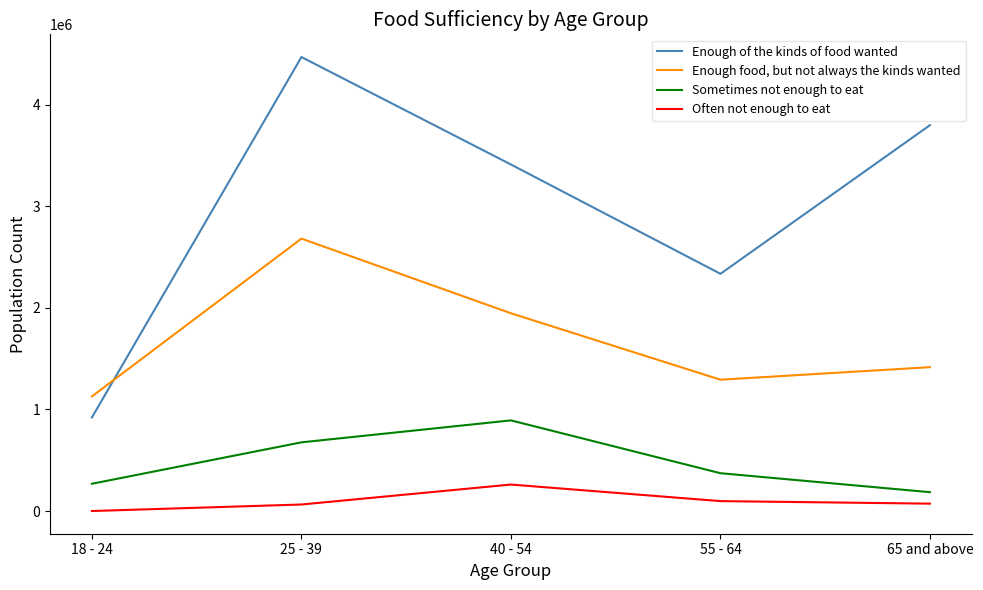

True or false: Enough of the kinds of food wanted and Sometimes not enough to eat cross at least once.

False